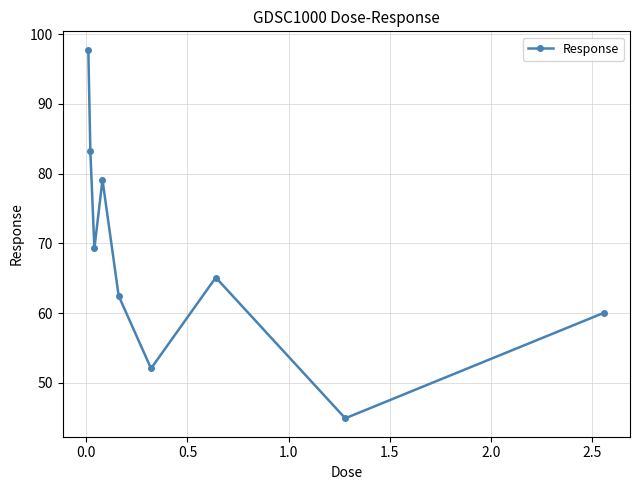

How many data points are less than 65?

4